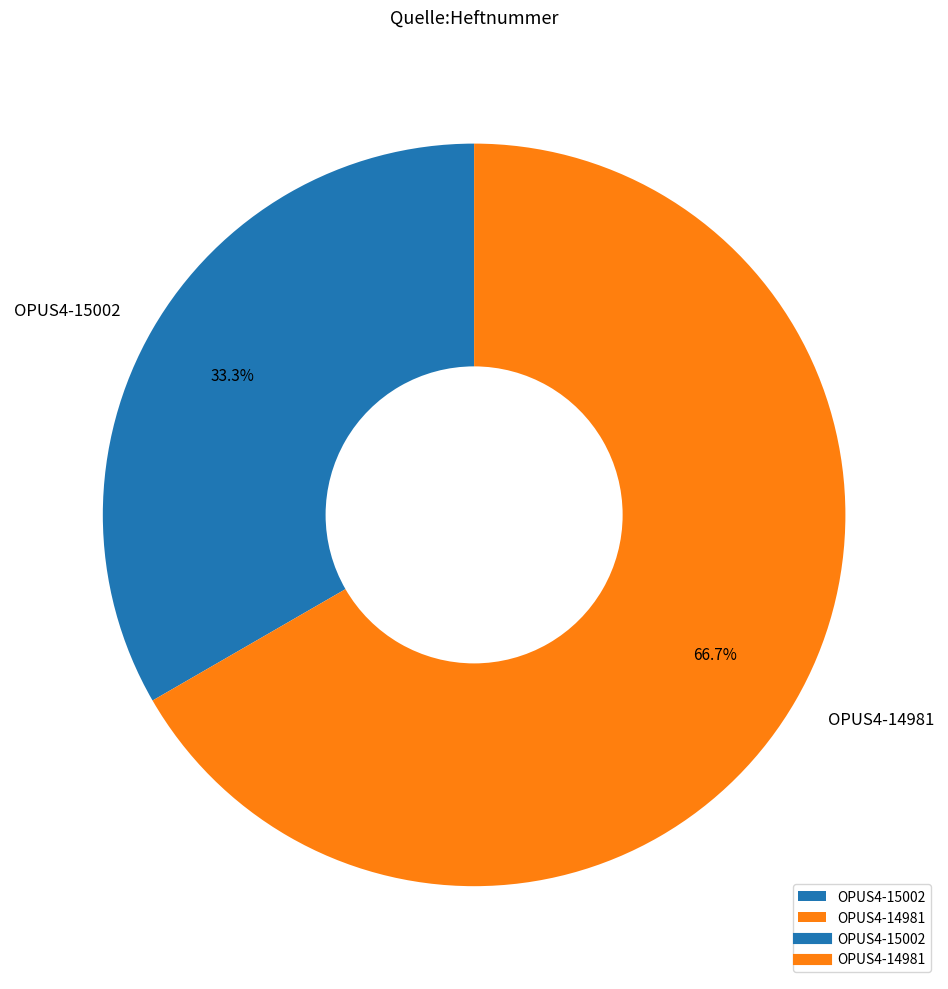

To the nearest percent, what is the difference between the OPUS4-15002 and OPUS4-14981 slice percentages?

33%